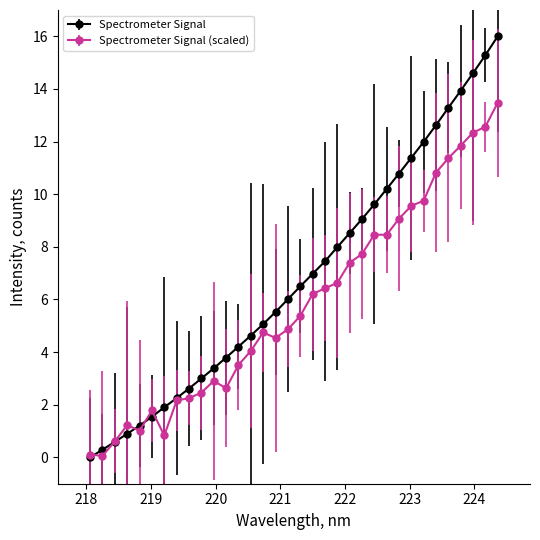

Which series has the widest spread of values?

Spectrometer Signal